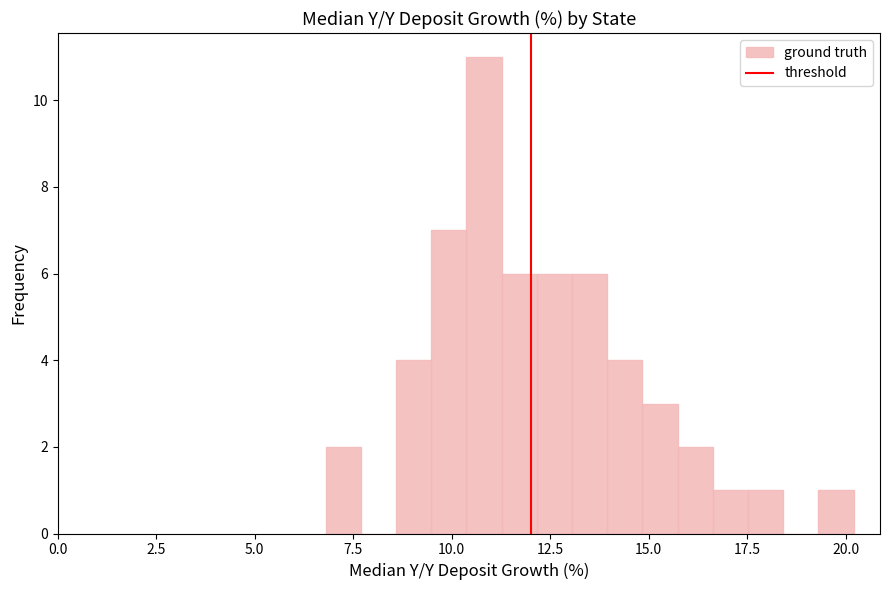

Around what value on the x-axis is the tallest bar? Give the approximate position of its centre, as read against the axis.

11.0